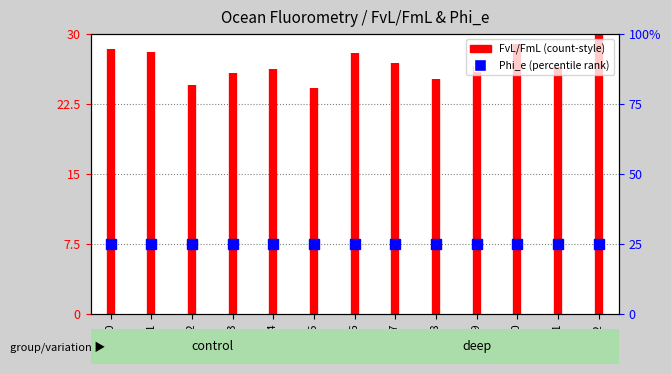

True or false: the data shows 28.4 at Acq0.

True